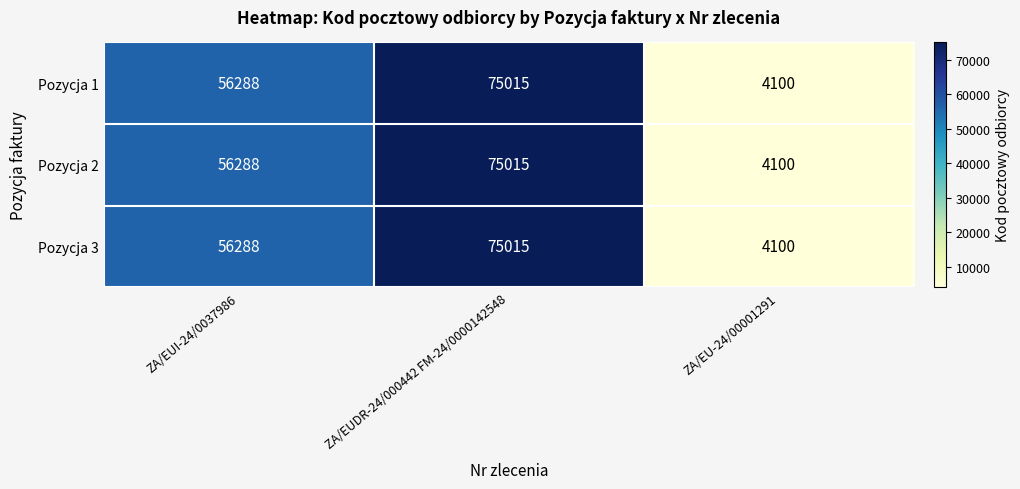

What is the average value of the Pozycja 1 series?

45134